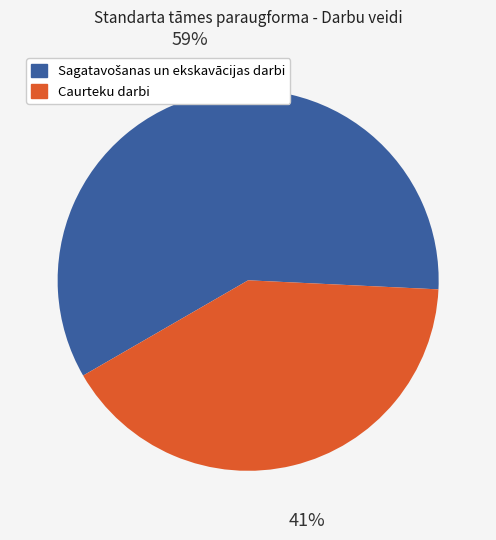

How many slices are in this pie chart?

2